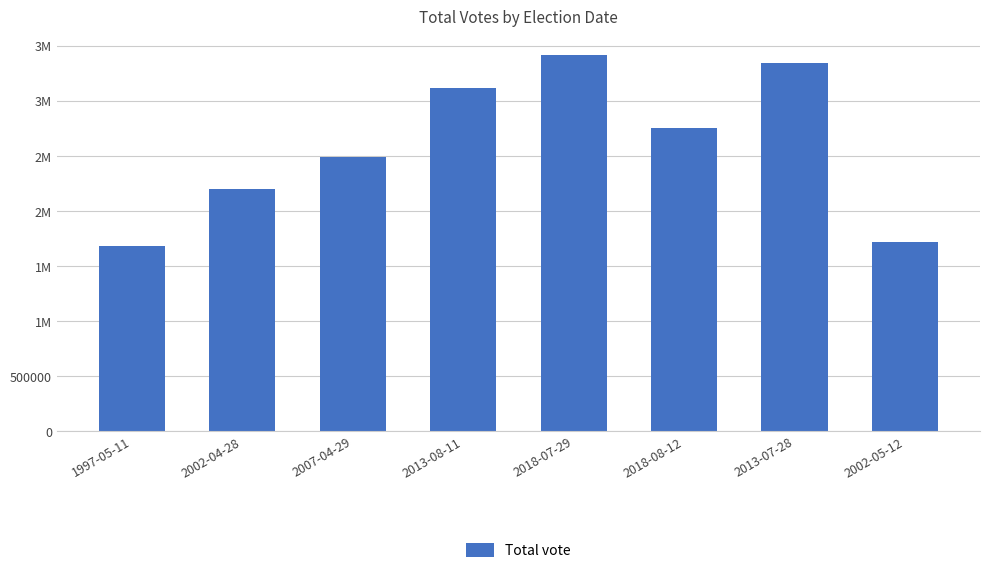

Reading left to right, list all the values displayed in this chart.

1997-05-11=1681157	2002-04-28=2201154	2007-04-29=2494846	2013-08-11=3123127	2018-07-29=3416218	2018-08-12=2753698	2013-07-28=3345253	2002-05-12=1723210